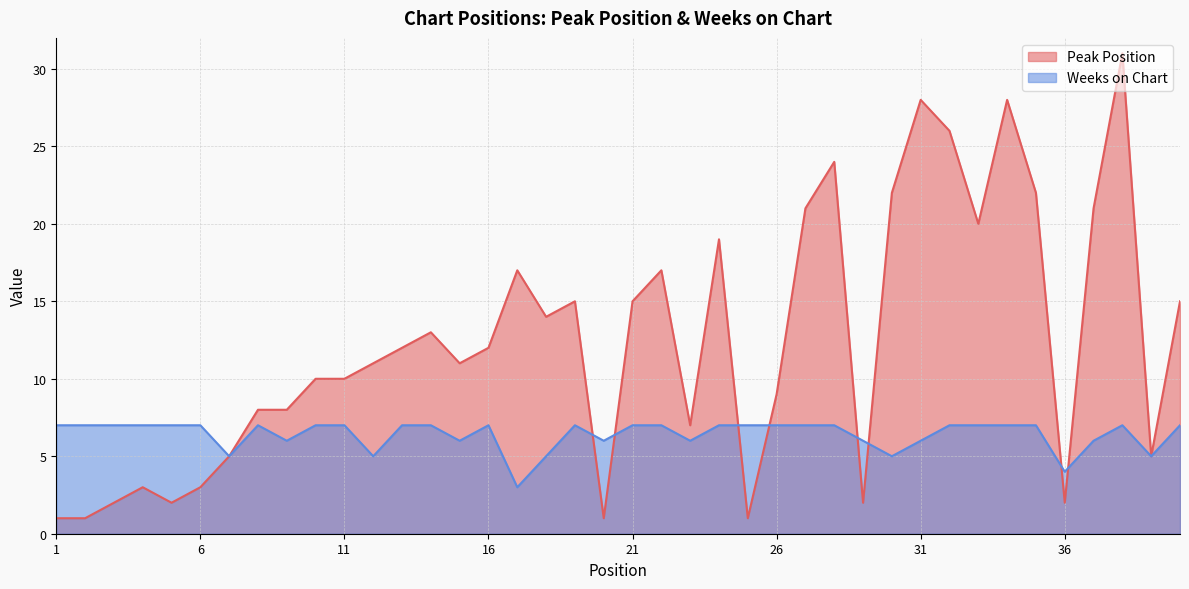

At which category is the sum across all series the highest?

38